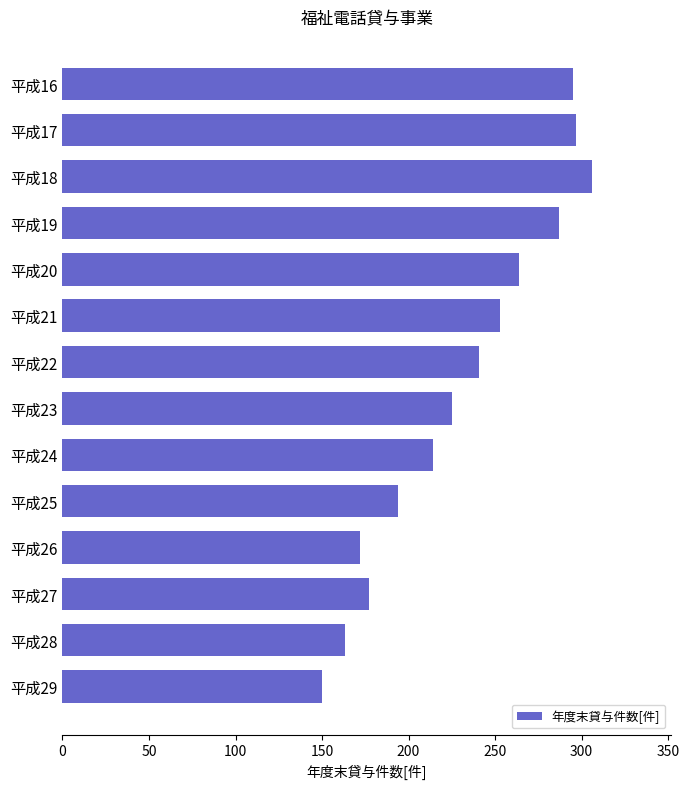

What is the value of the 7th bar from the top?

241